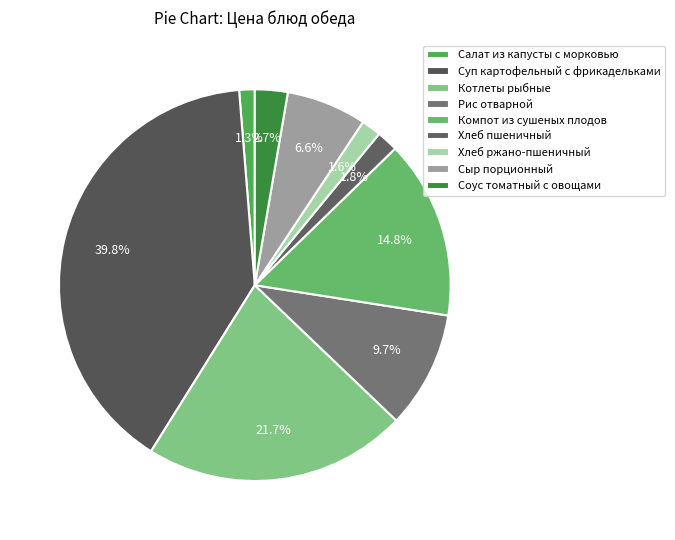

Does any single category account for the majority?

No